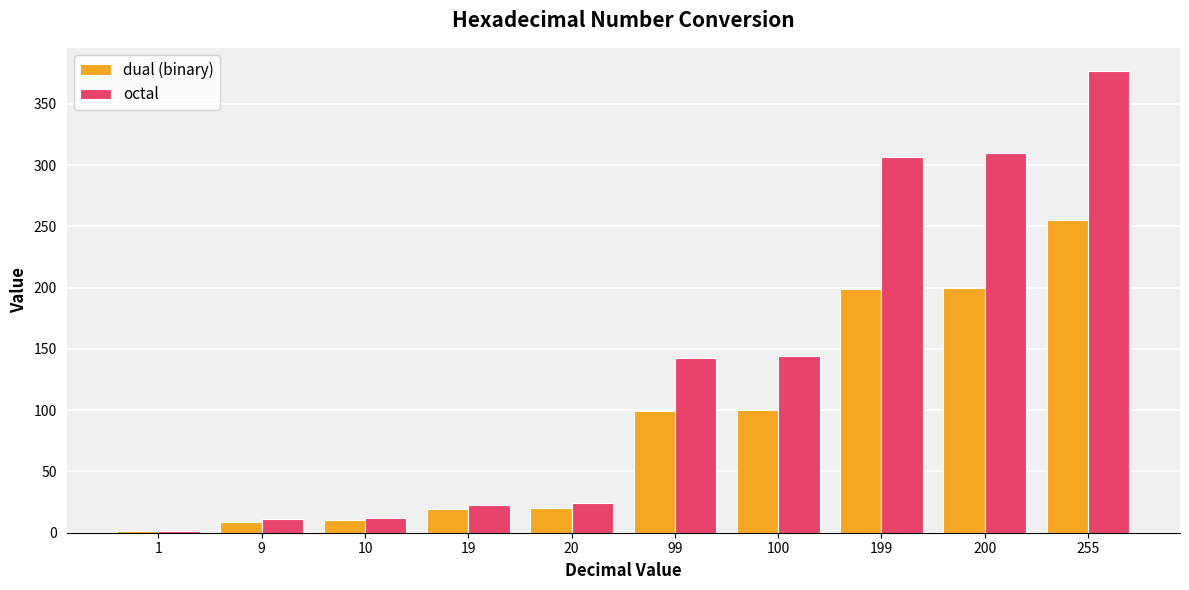

Is it true that dual (binary) equals 19 at 19?

True